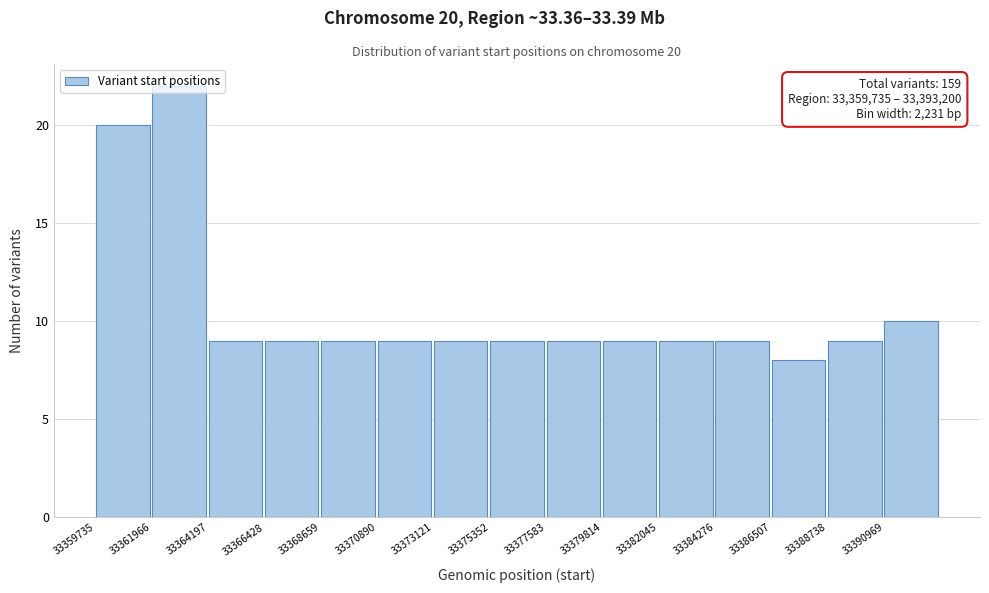

Over which range of the x-axis is the bar tallest?

33362000 to 33364000